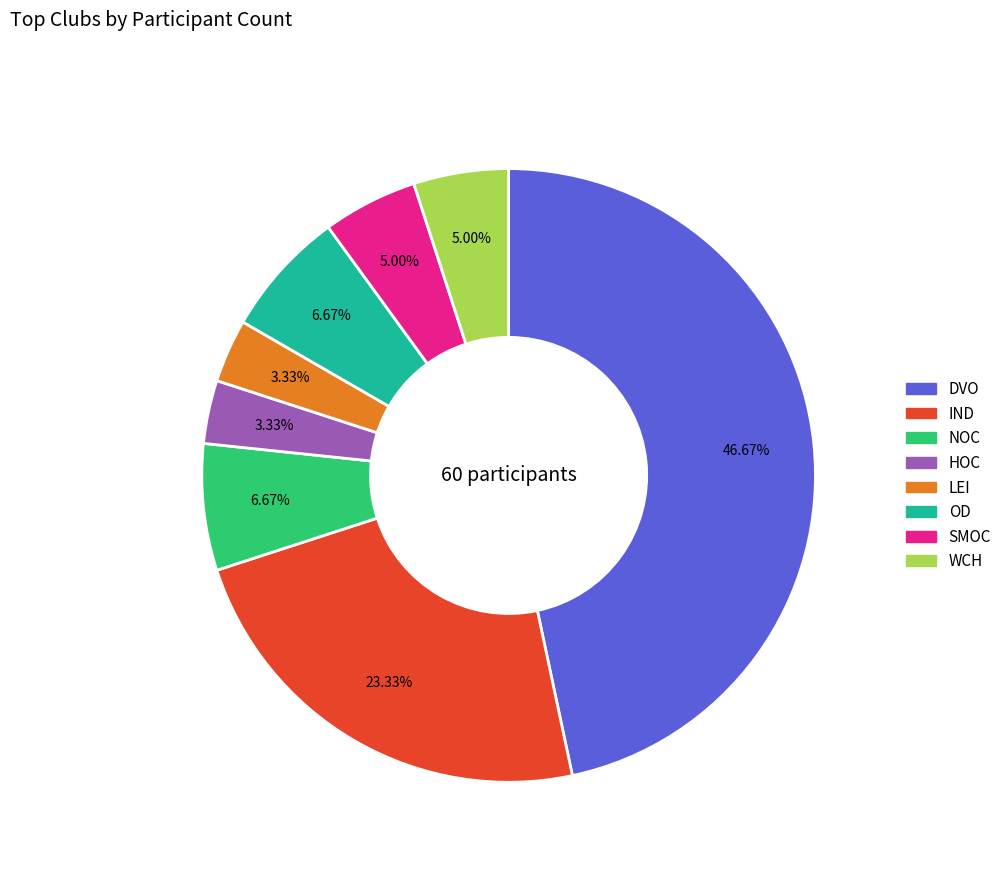

How much of the chart is everything except IND?

76.7%